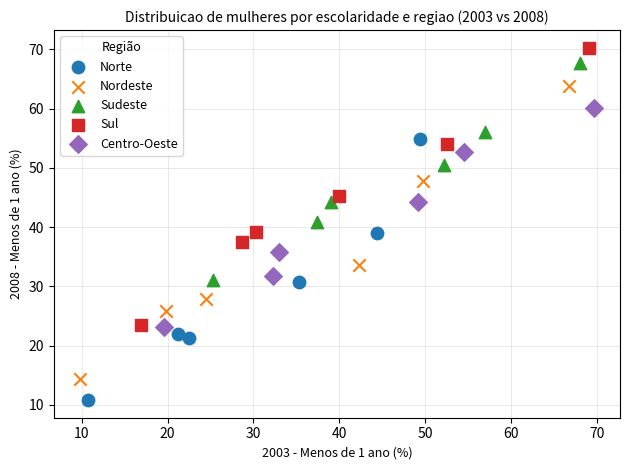

Which series contains the lowest Y value?

Norte